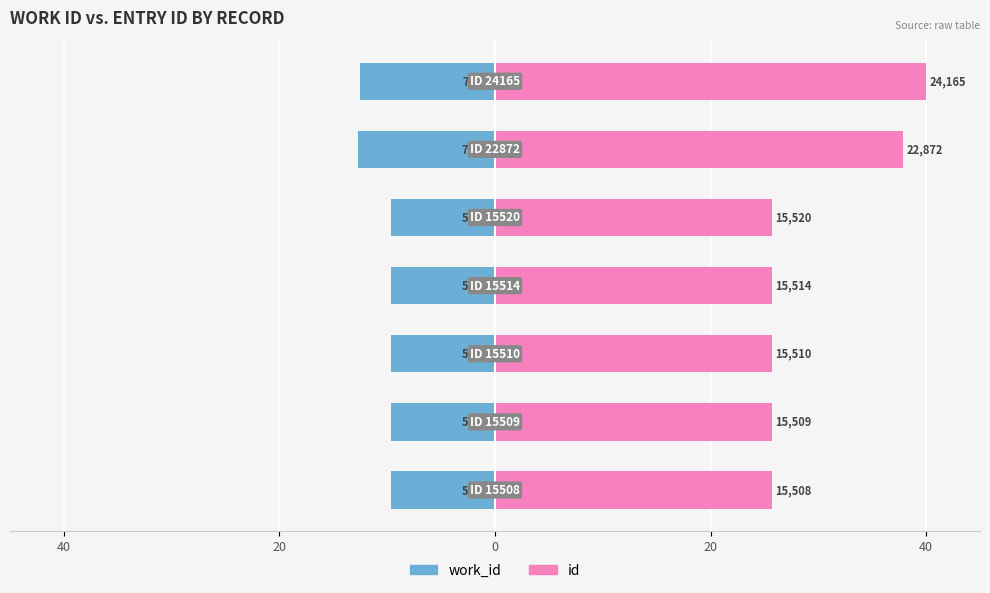

What is the sum of all id values?

206.2